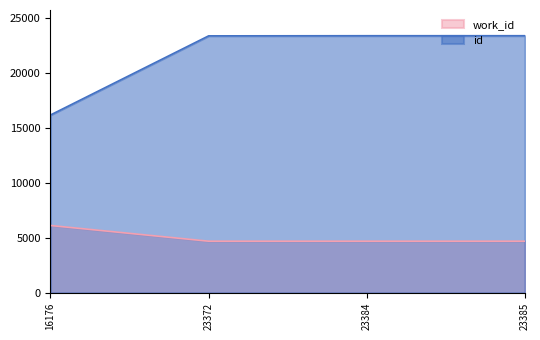

What is the sum of the id values at 23372 and 23384?

46756